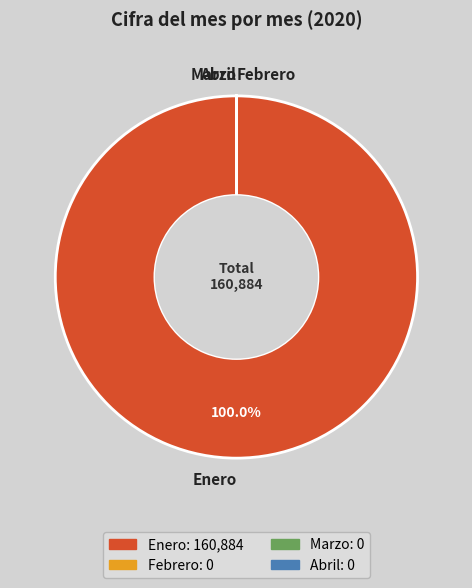

Which category has the biggest portion of the pie?

Enero